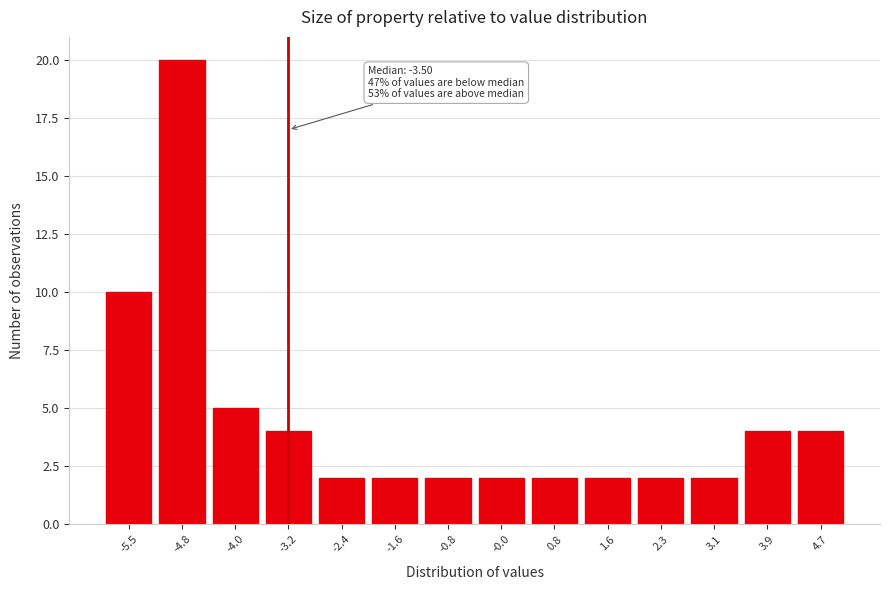

Reading left to right, list all the values displayed in this chart.

10	20	5	4	2	2	2	2	2	2	2	2	4	4